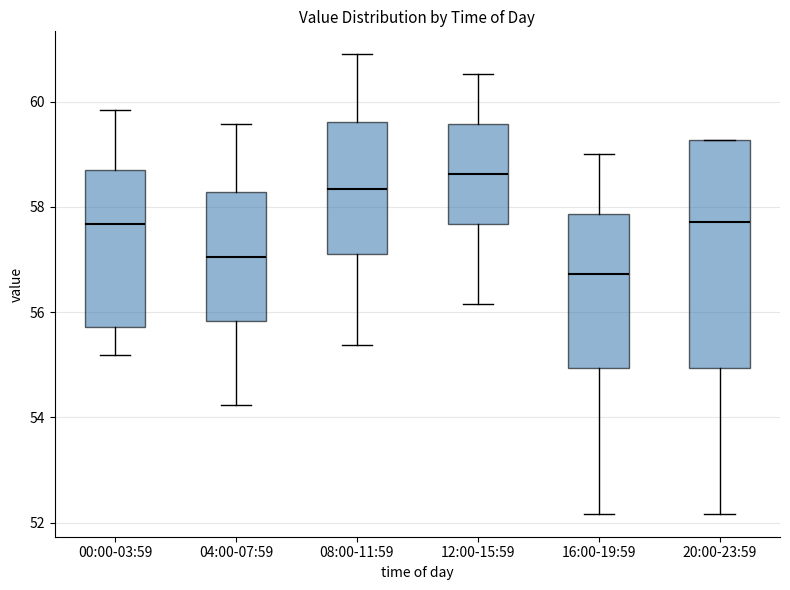

Reading left to right, read every box against the y-axis: the position of its median line, the range the box covers, and the ends of its whiskers. The values are not printed on the chart, so give them approximately, as read against the axis.

00:00-03:59: median 57.6, box 55.8 to 58.8, whiskers 55.2 to 59.8
04:00-07:59: median 57.0, box 55.8 to 58.2, whiskers 54.2 to 59.6
08:00-11:59: median 58.4, box 57.0 to 59.6, whiskers 55.4 to 61.0
12:00-15:59: median 58.6, box 57.6 to 59.6, whiskers 56.2 to 60.6
16:00-19:59: median 56.8, box 55.0 to 57.8, whiskers 52.2 to 59.0
20:00-23:59: median 57.8, box 55.0 to 59.2, whiskers 52.2 to 59.2